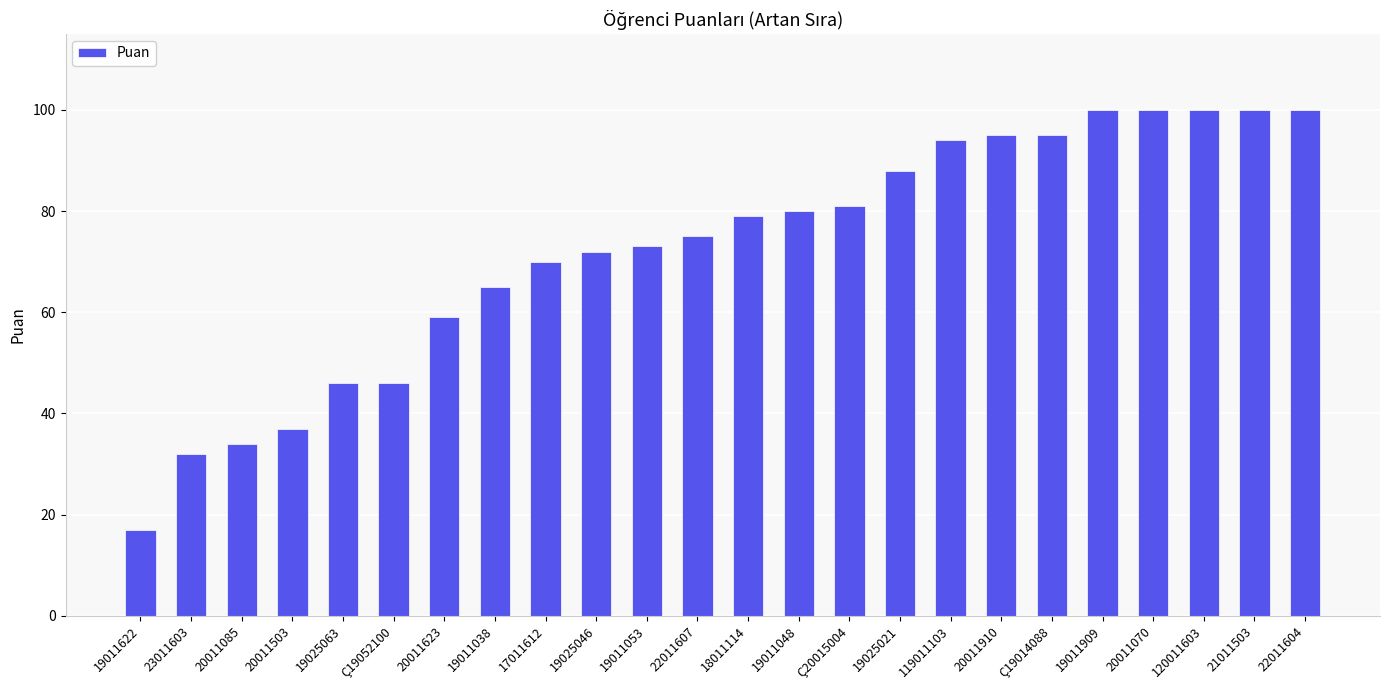

What is the ratio of the value at Ç20015004 to the value at 18011114?

1.0